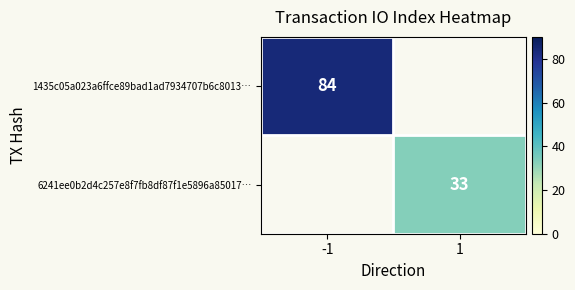

The 1435c05a023a6ffce89bad1ad7934707b6c8013… series shows 84 at -1. True or false?

True